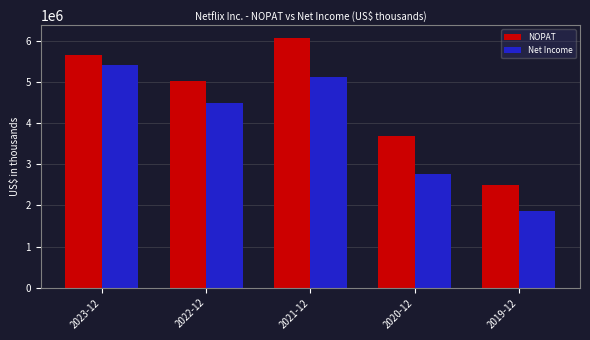

What is the approximate value of Net Income at 2021-12, to the nearest 10?

5116230